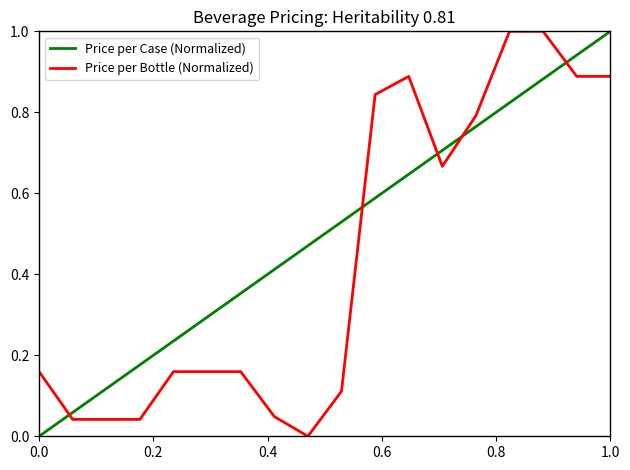

List the series in order of their overall mean, lowest first.

Price per Bottle (Normalized), Price per Case (Normalized)